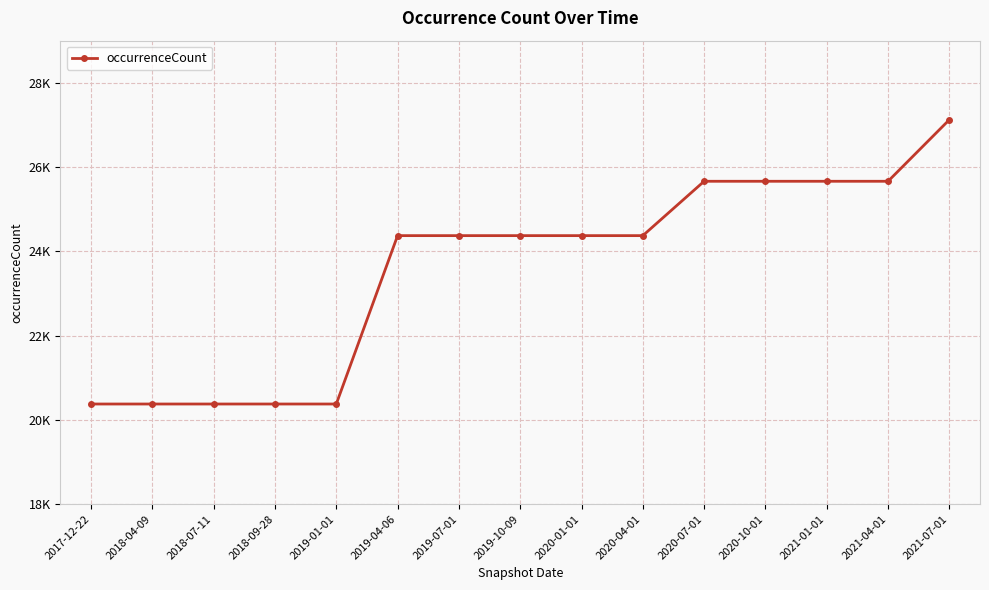

Is this an area chart (filled region under the line)?

No